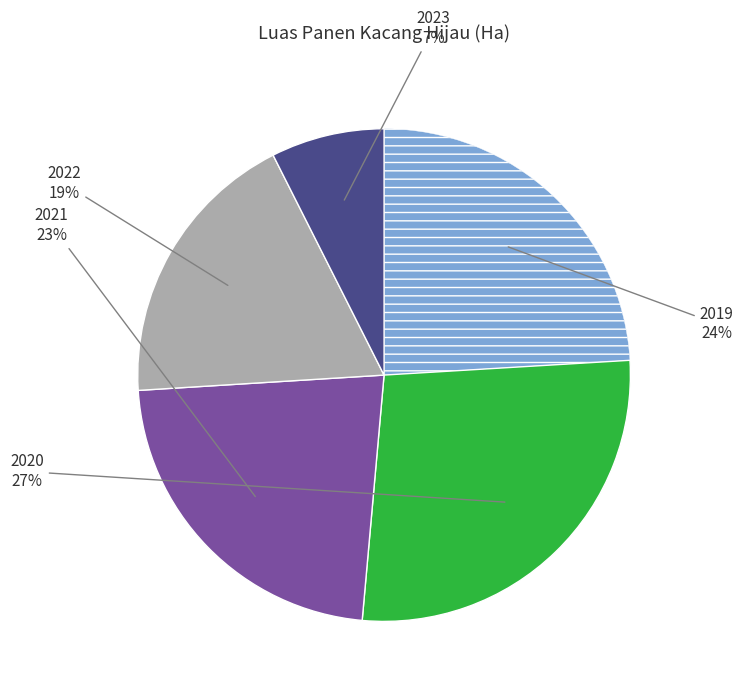

Is there any slice that represents more than half of the pie?

No